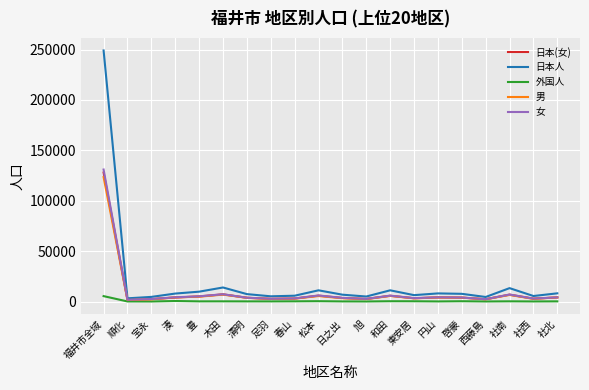

Is the value of 日本人 at 社南 greater than the value of 日本(女) at 湊?

Yes